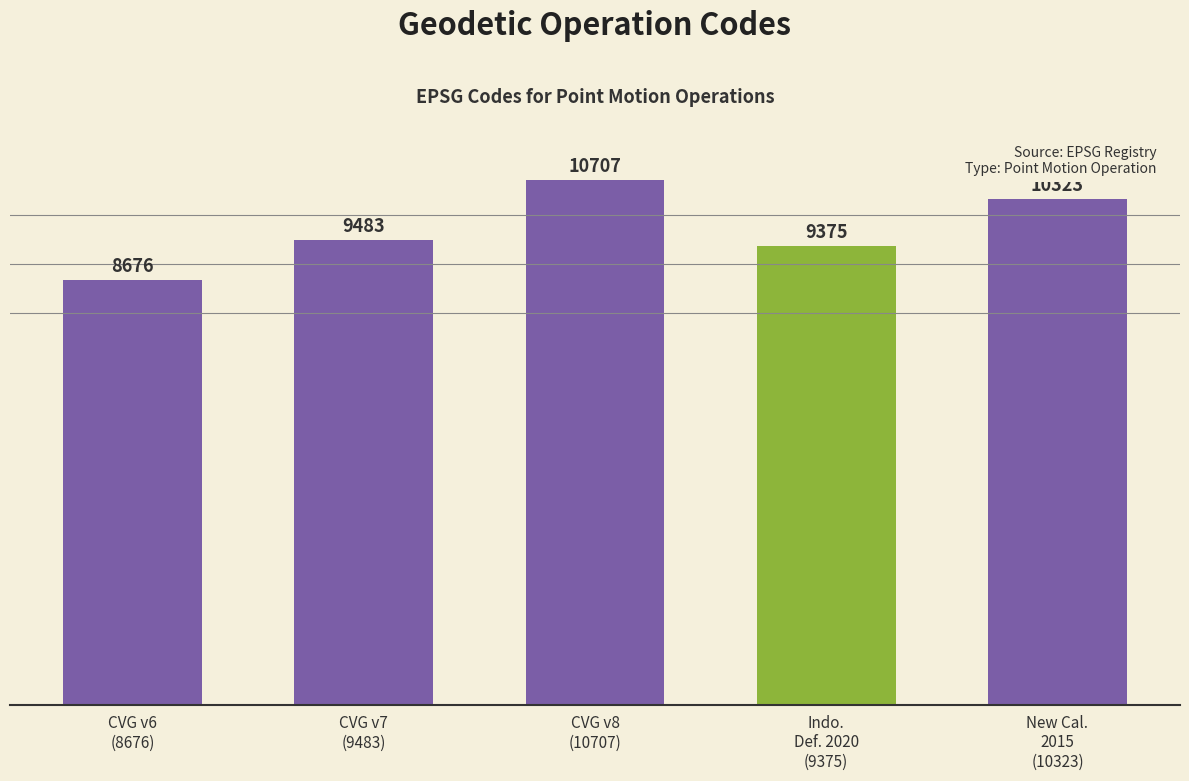

Rank the categories by value from highest to lowest.

CVG v8
(10707), New Cal.
2015
(10323), CVG v7
(9483), Indo.
Def. 2020
(9375), CVG v6
(8676)